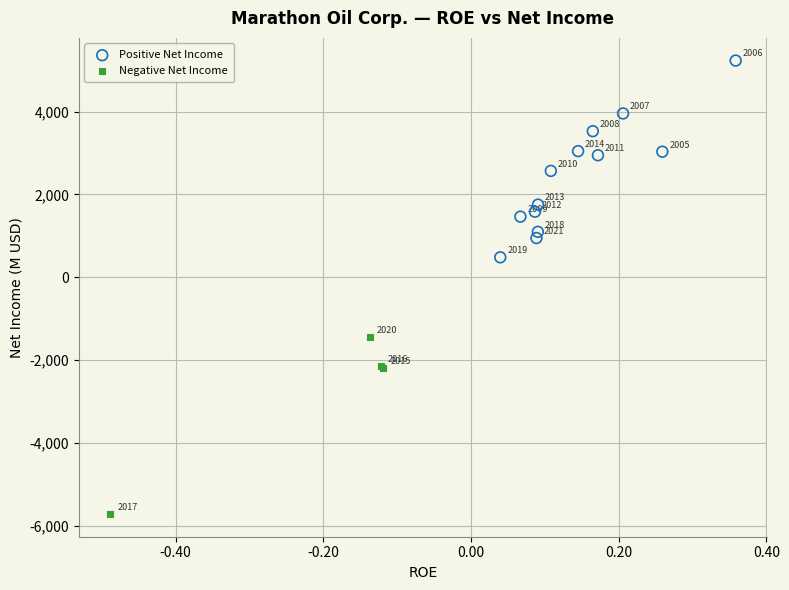

Which series has the largest Y range (max minus min)?

Positive Net Income